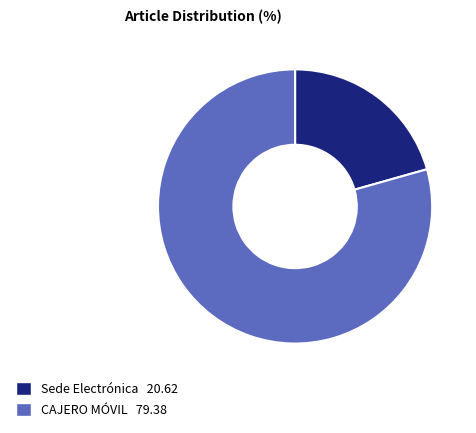

Rank the categories by value from highest to lowest.

CAJERO MÓVIL, Sede Electrónica